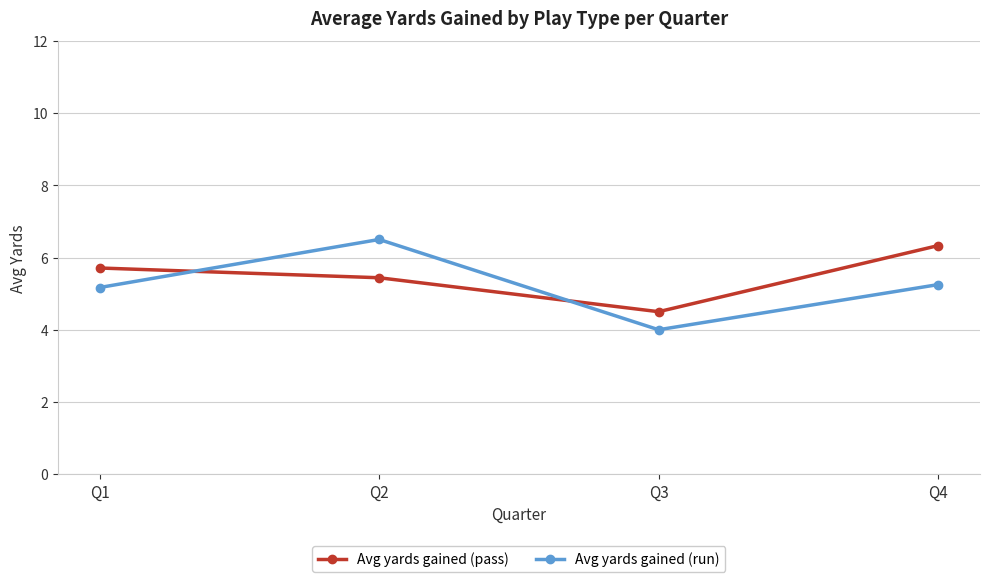

What is the difference between the maximum and minimum values in the Avg yards gained (pass) series?

1.8